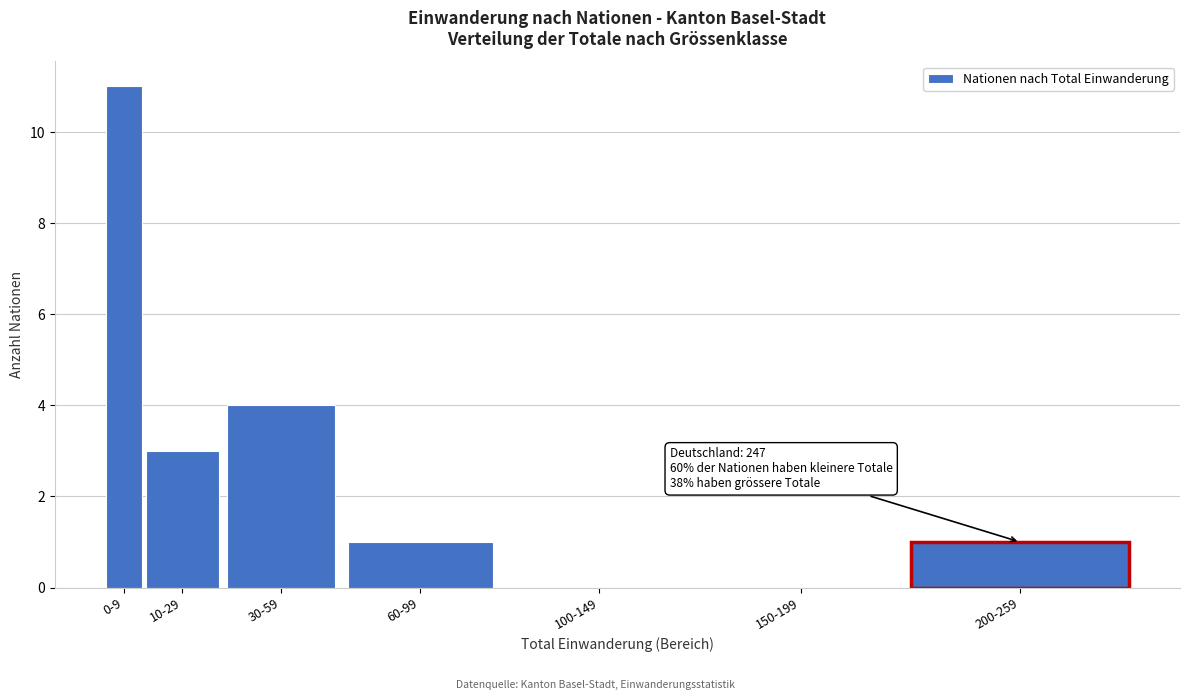

Reading right to left, extract all data points from this chart.

200-259=1	150-199=0	100-149=0	60-99=1	30-59=4	10-29=3	0-9=11